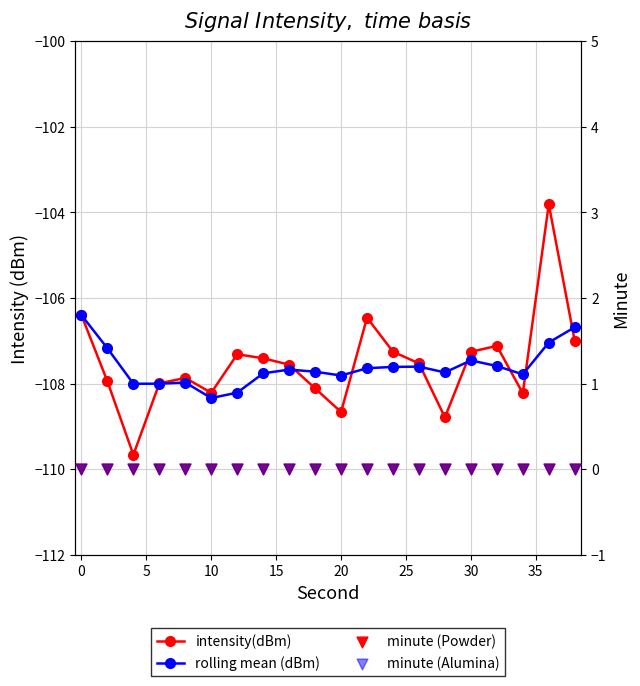

Which series has the widest spread of Y values?

intensity(dBm)